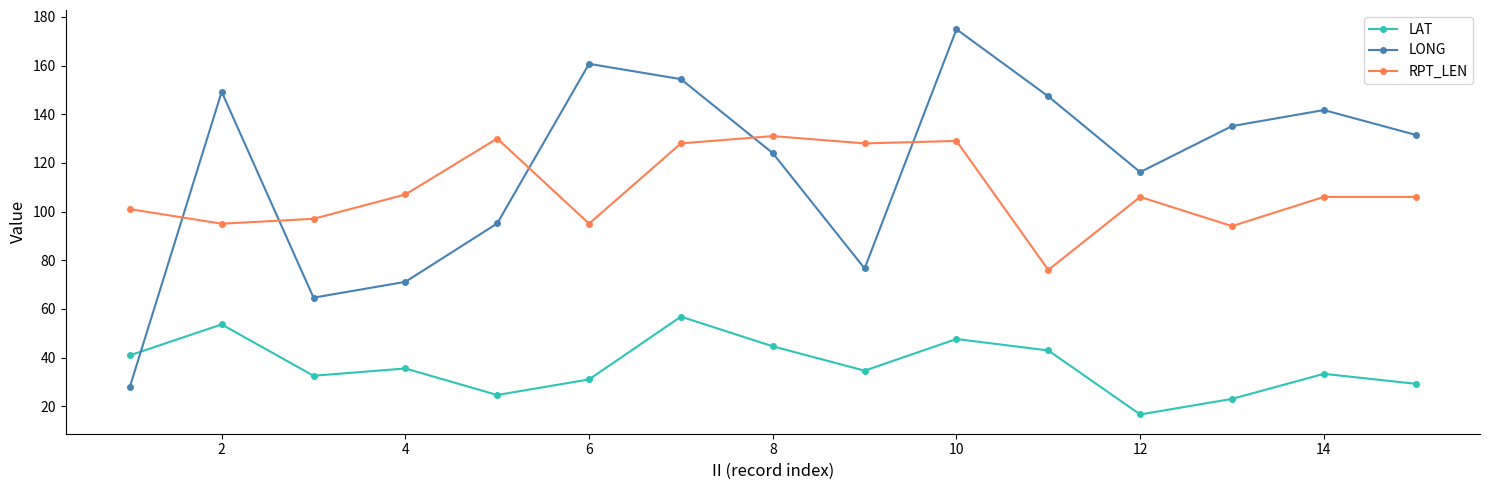

Which series has the widest spread of values?

LONG